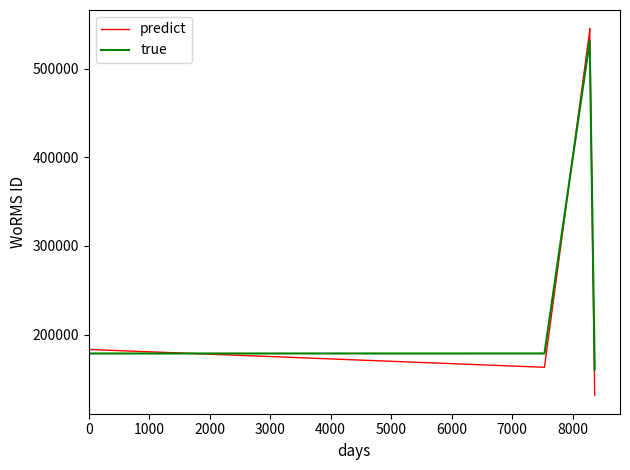

Rank the series by their maximum value, from highest to lowest.

predict, true